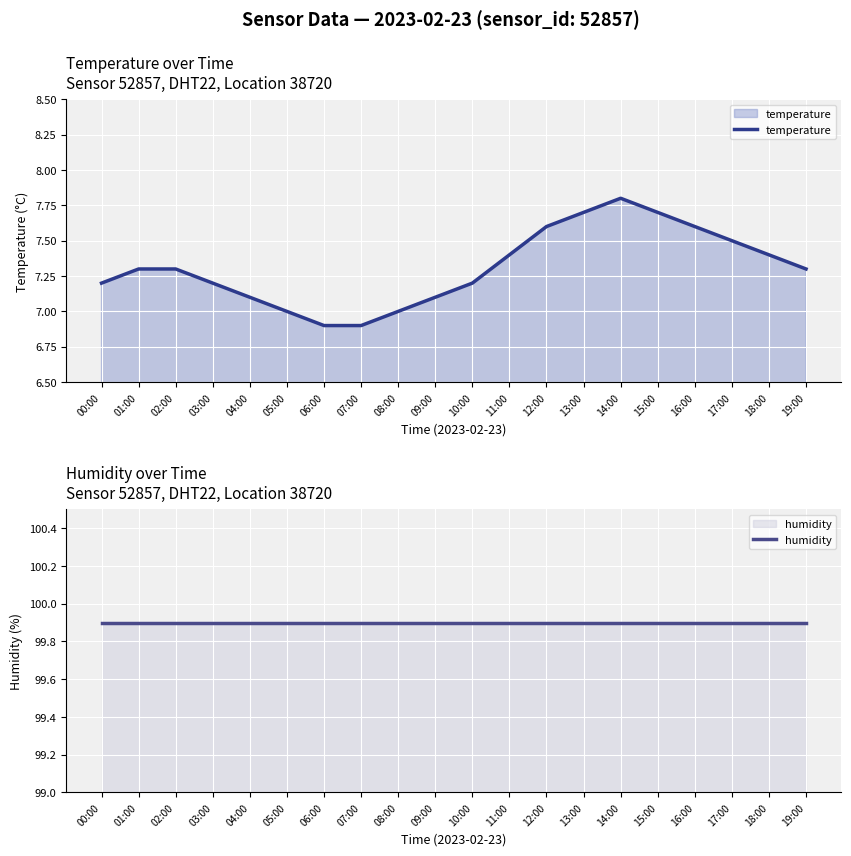

List the labels in order of humidity value, largest first.

00:00, 01:00, 02:00, 03:00, 04:00, 05:00, 06:00, 07:00, 08:00, 09:00, 10:00, 11:00, 12:00, 13:00, 14:00, 15:00, 16:00, 17:00, 18:00, 19:00